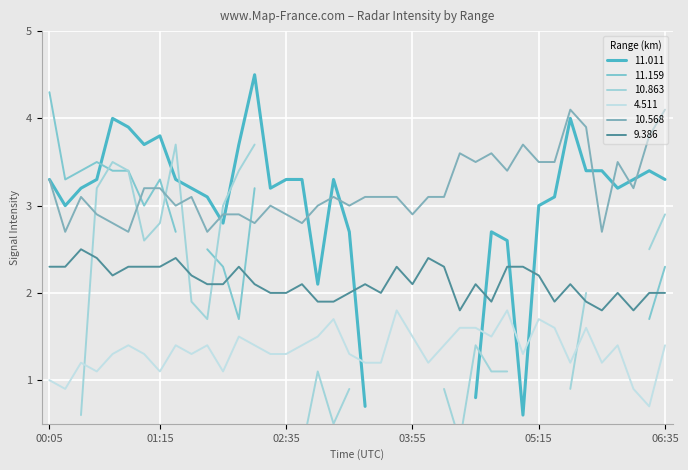

What is the difference between the highest and lowest values at 2022/01/24 03:05?

1.4